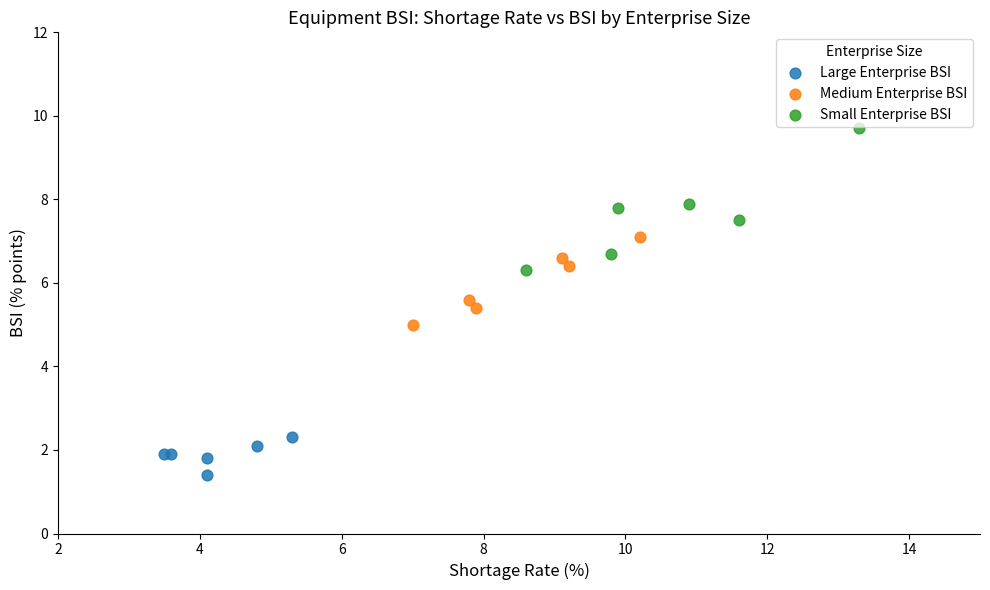

Which series has the largest Y range (max minus min)?

Small Enterprise BSI